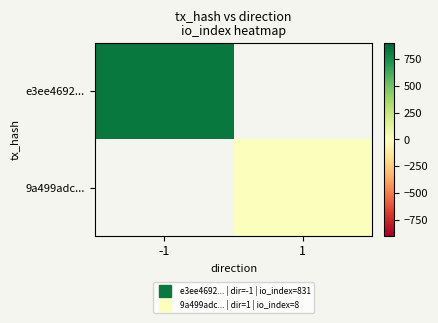

What is the minimum value shown in the chart?

8.0